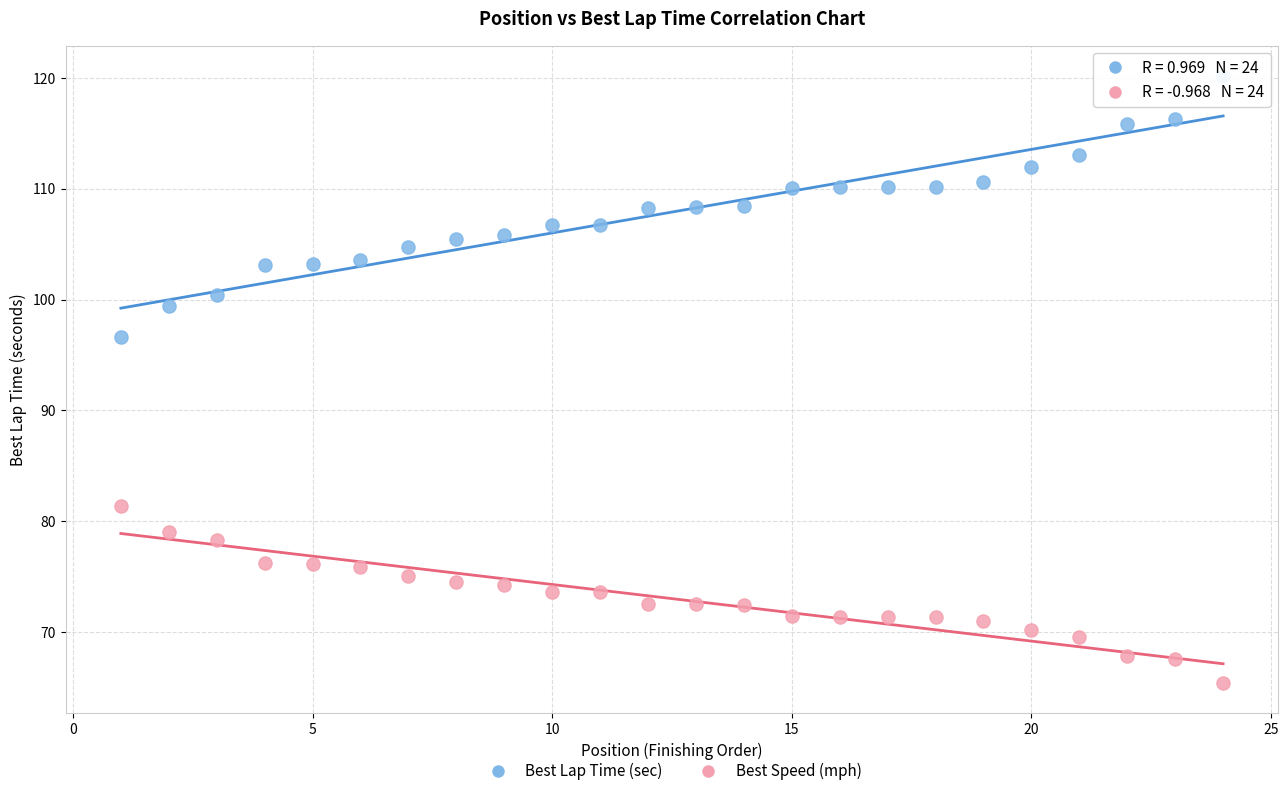

Across all data points, what is the range of X values (max minus min)?

23.0